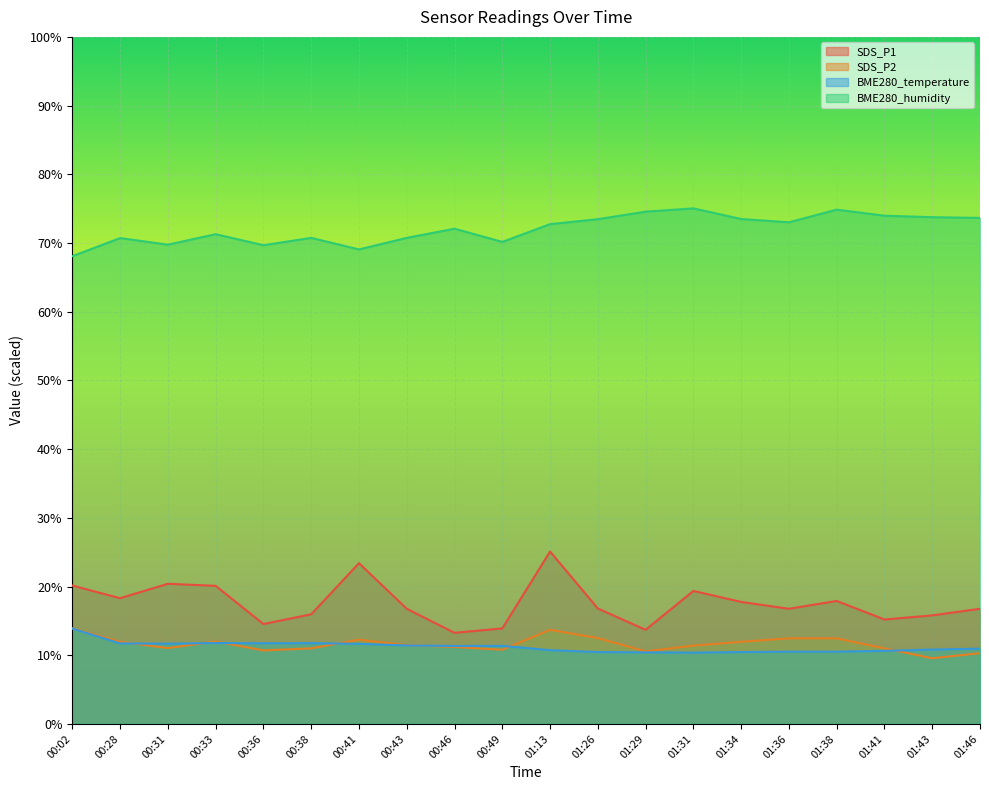

What is the smallest value displayed?

9.6